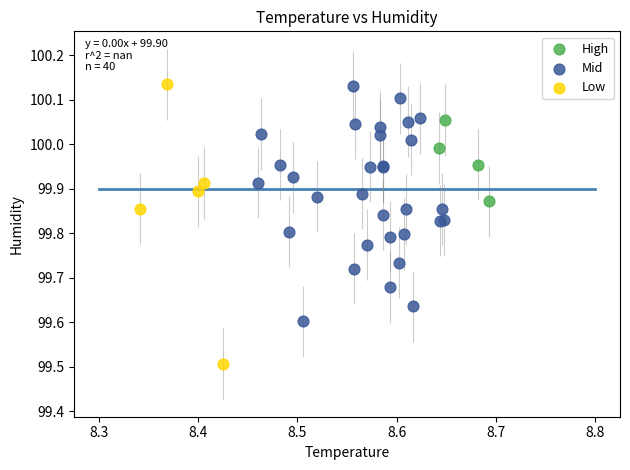

Which series has the widest spread of Y values?

Low